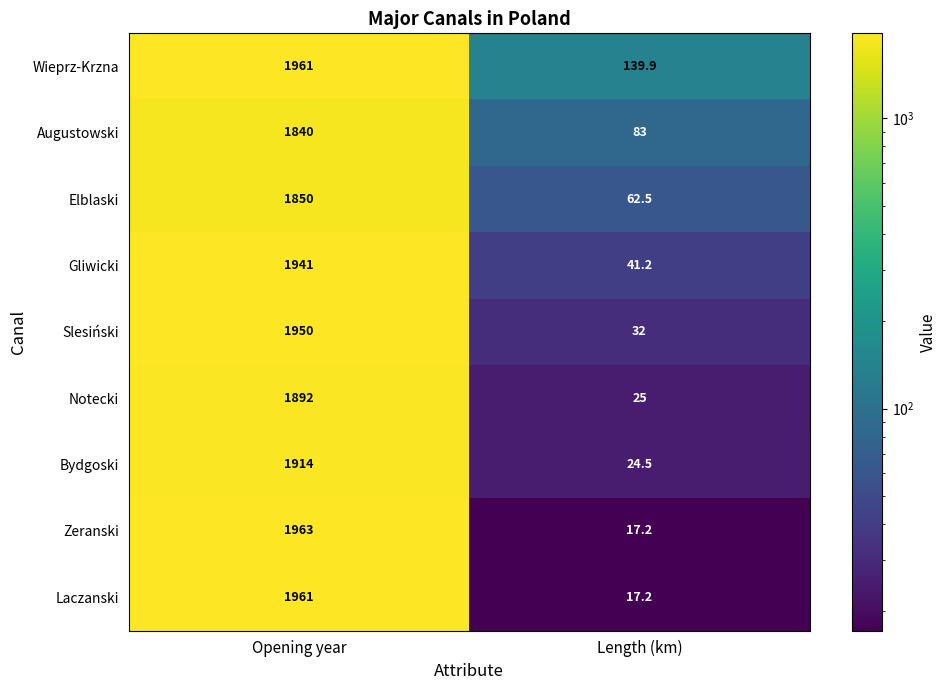

What is the difference between the maximum and minimum values in the Bydgoski series?

1889.5